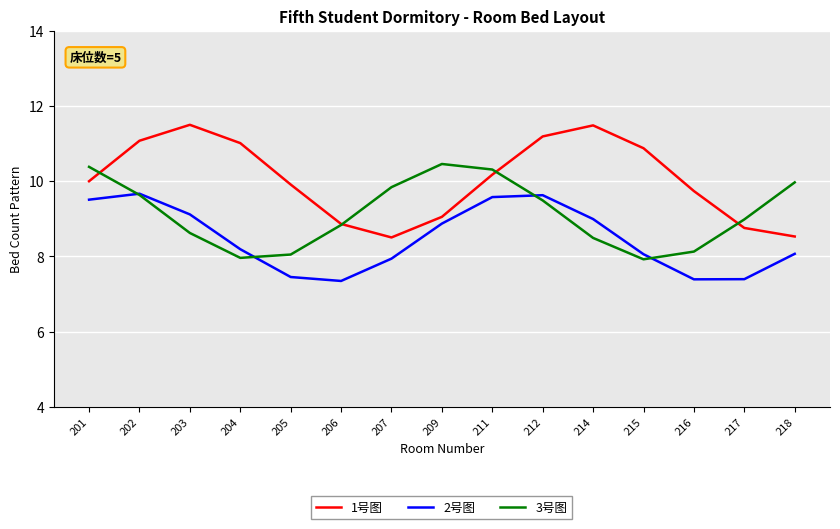

What is the minimum value shown in the chart?

7.3